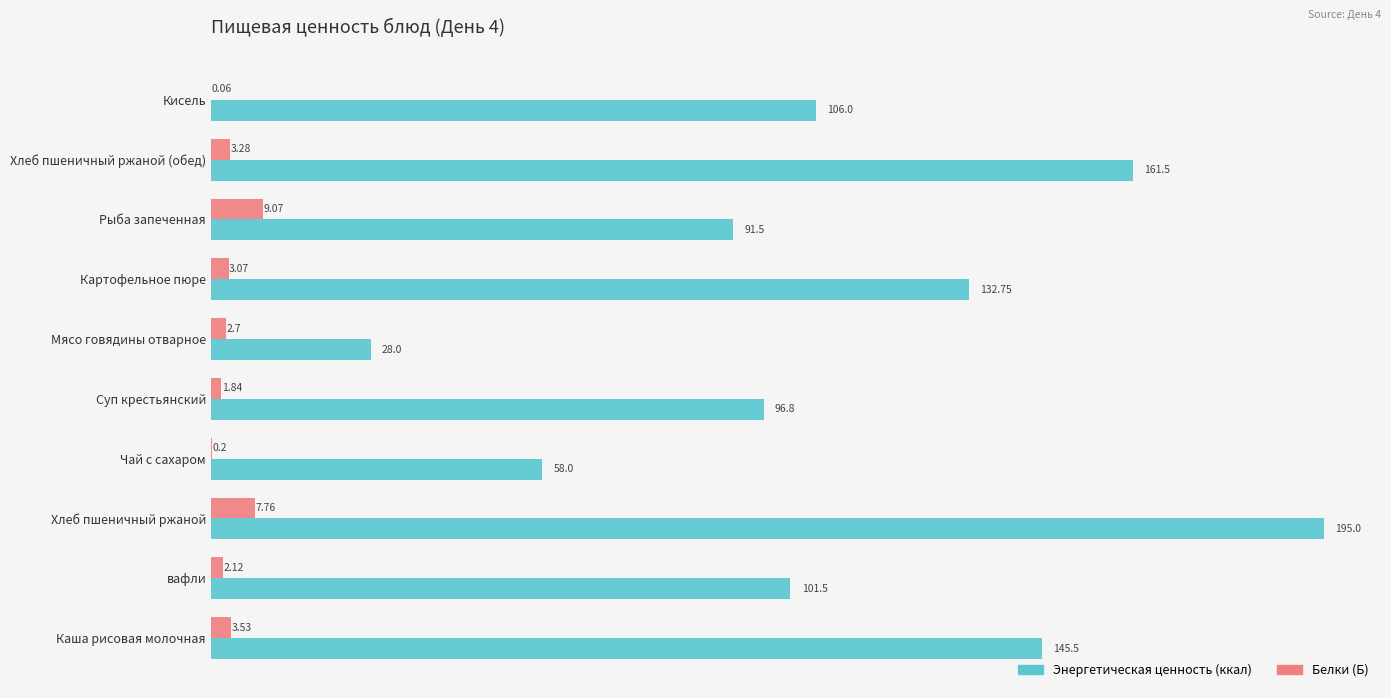

Which series changed the most between Хлеб пшеничный ржаной and Кисель?

Энергетическая ценность (ккал)